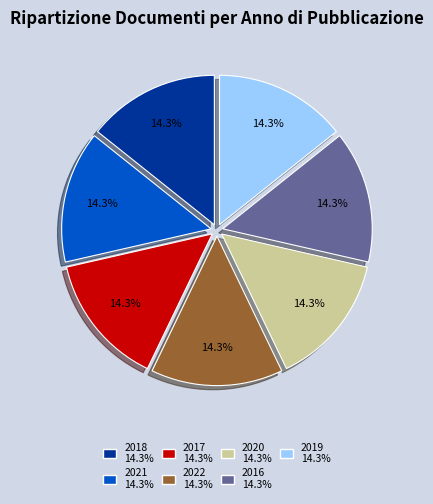

Does any single category account for the majority?

No